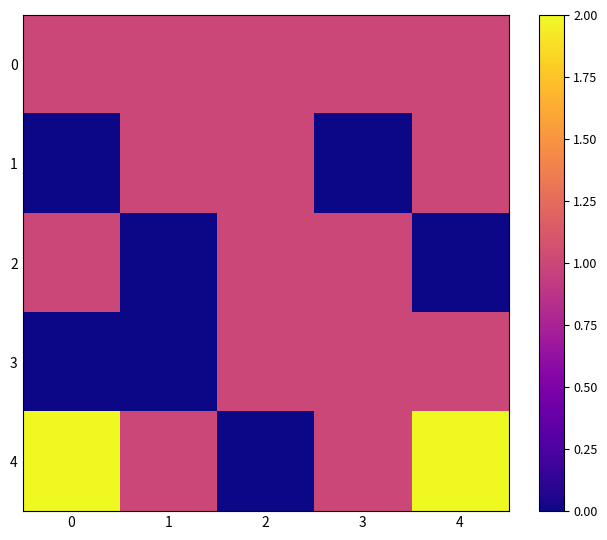

Between 0 and 3, which series saw the biggest shift?

row_3